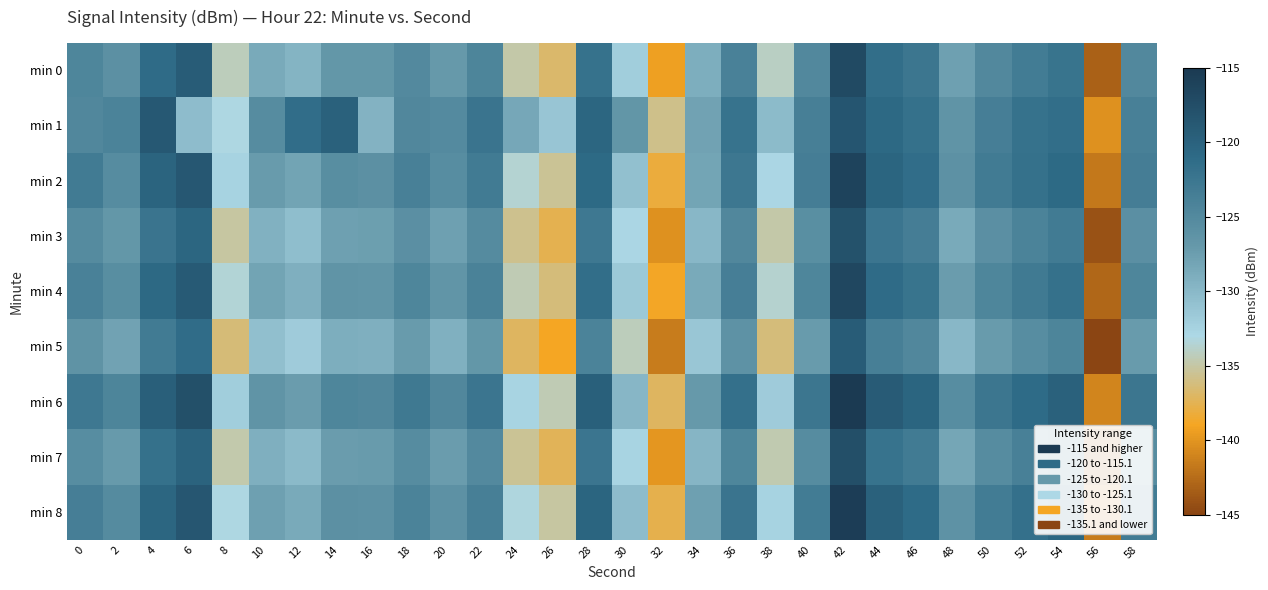

What is the difference between the highest and lowest values at 26?

7.8